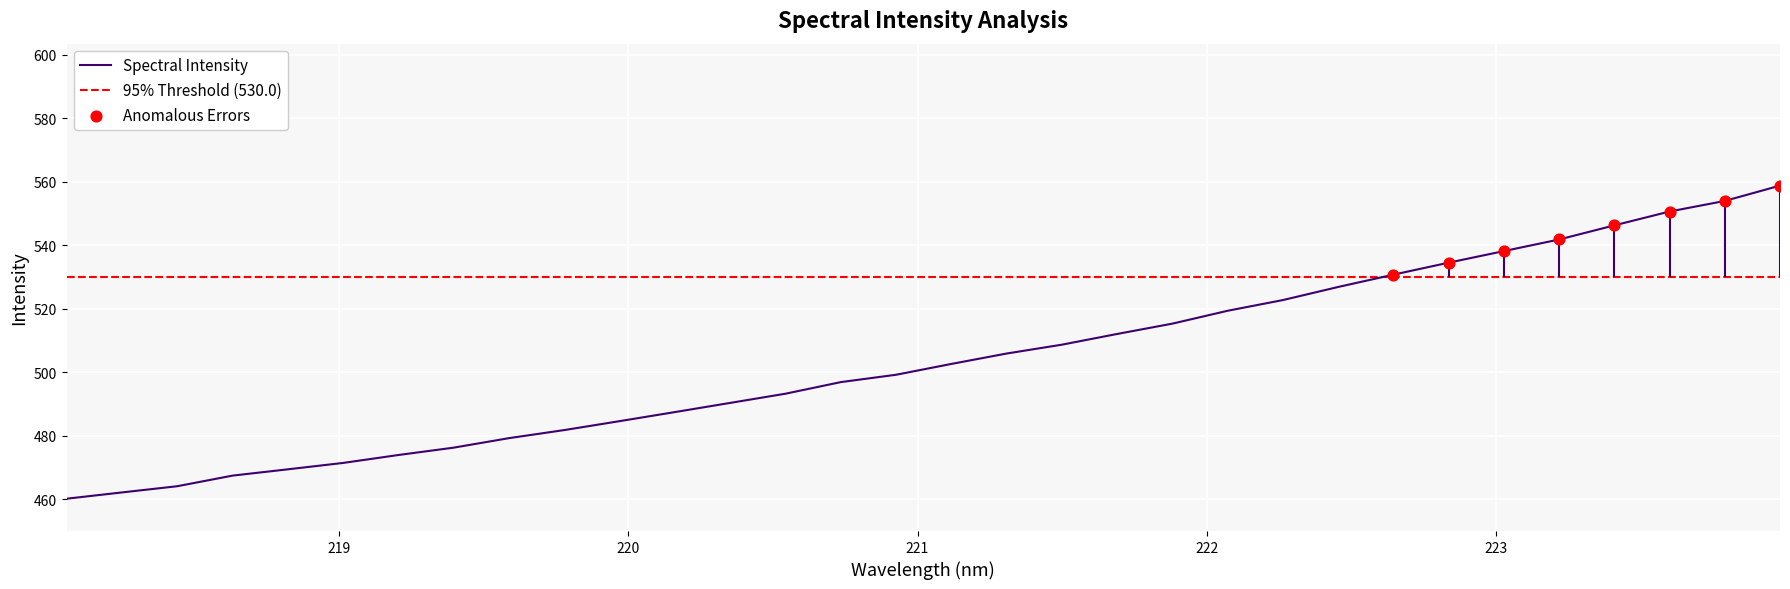

What is the change in value from 218.442 to 222.8355?

+70.4